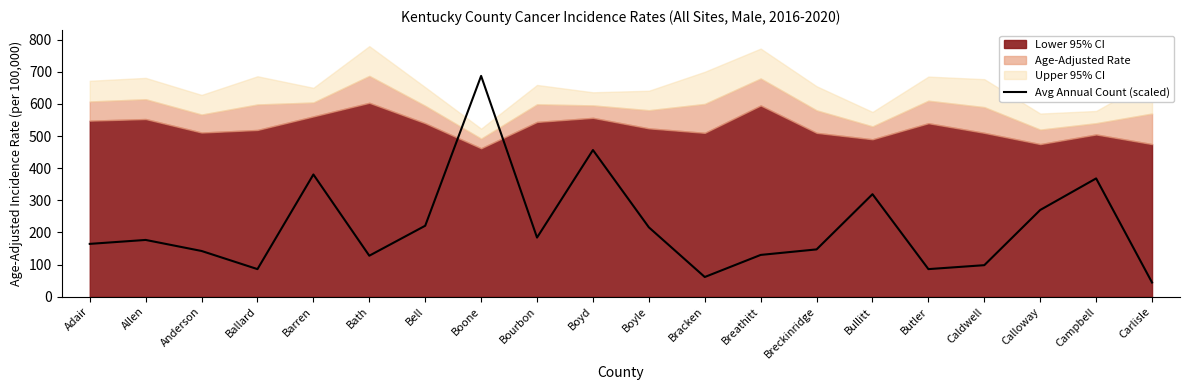

True or false: there are more than 1 points higher than both neighbors.

True